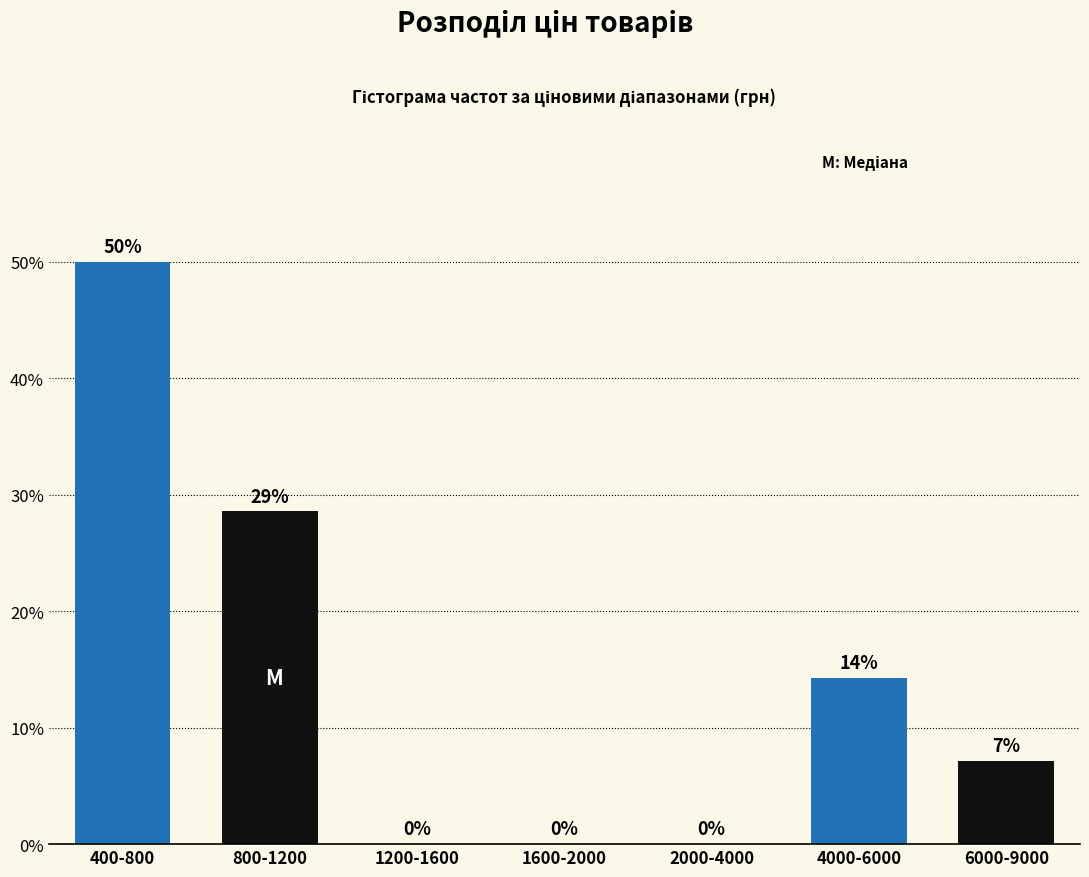

What is the maximum value shown in the chart?

50.0